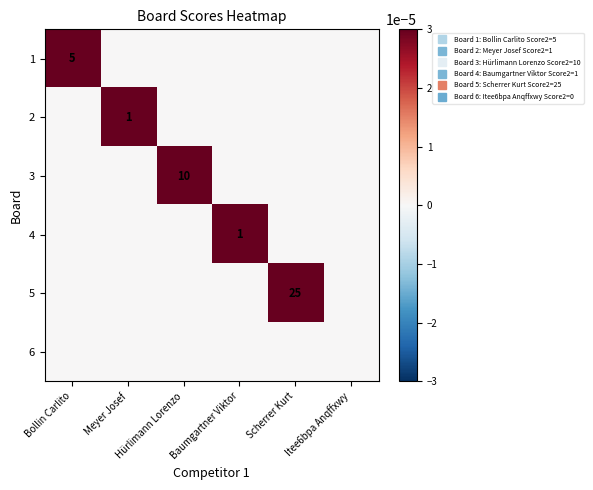

Rank the series at Itee6bpa Anqffxwy from lowest to highest value.

1, 2, 3, 4, 5, 6